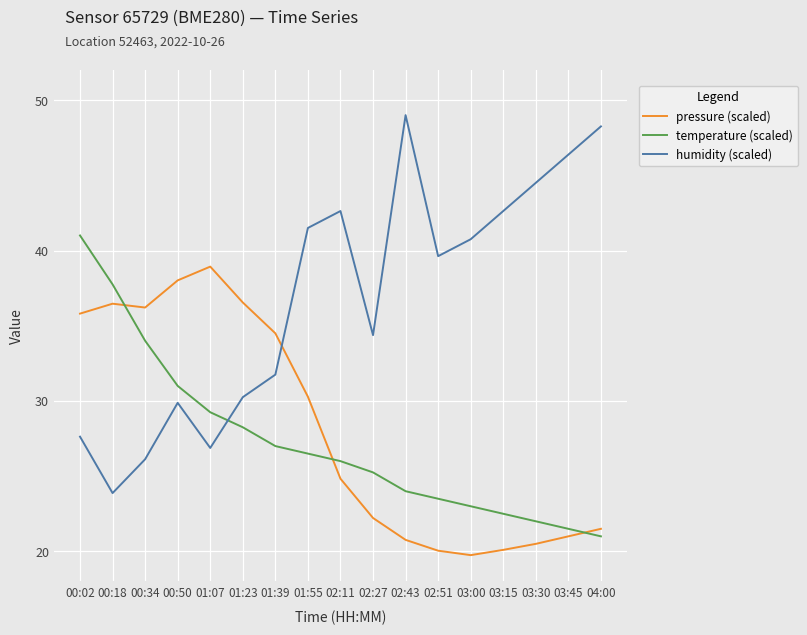

True or false: pressure (scaled) and temperature (scaled) intersect in this chart.

True